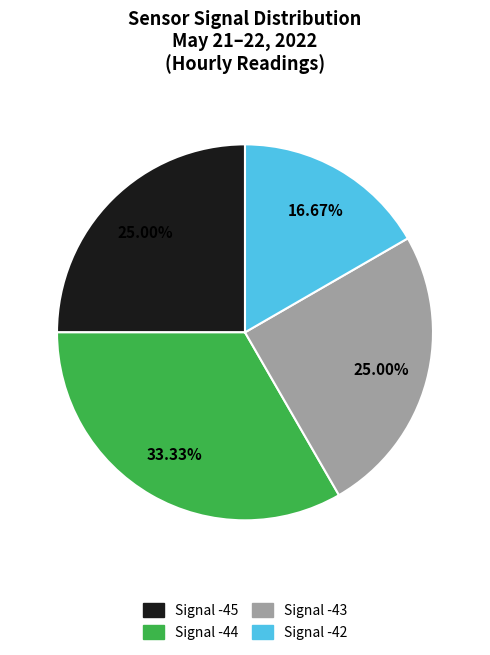

Does any single category account for the majority?

No